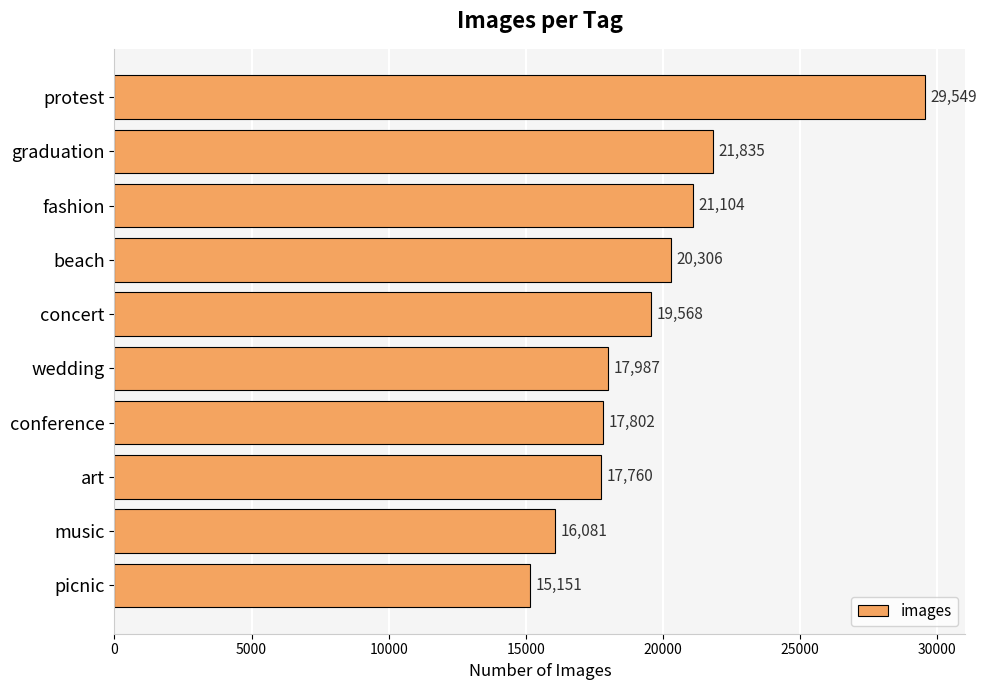

Between concert and protest, which is larger?

protest